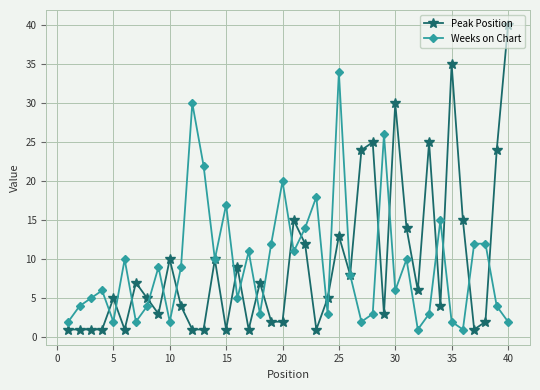

What is the greatest value displayed?

40